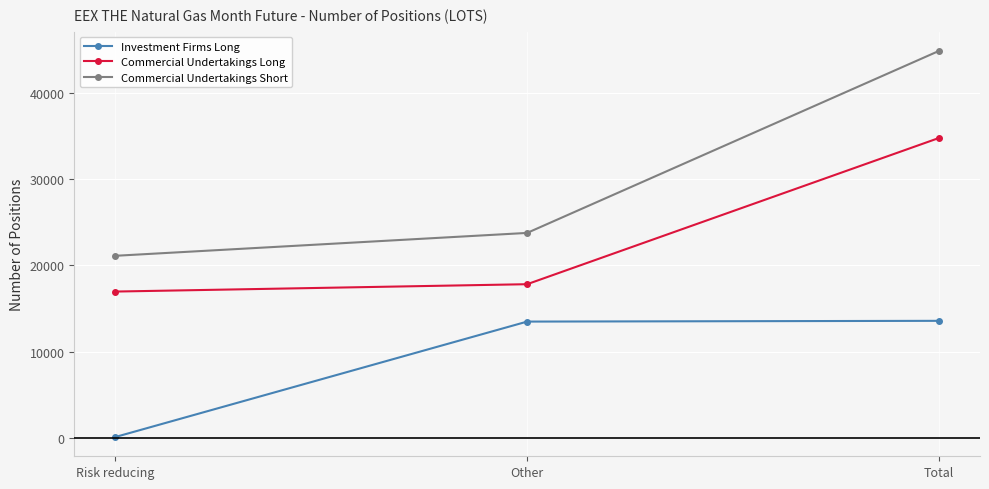

What is the maximum value shown in the chart?

44881